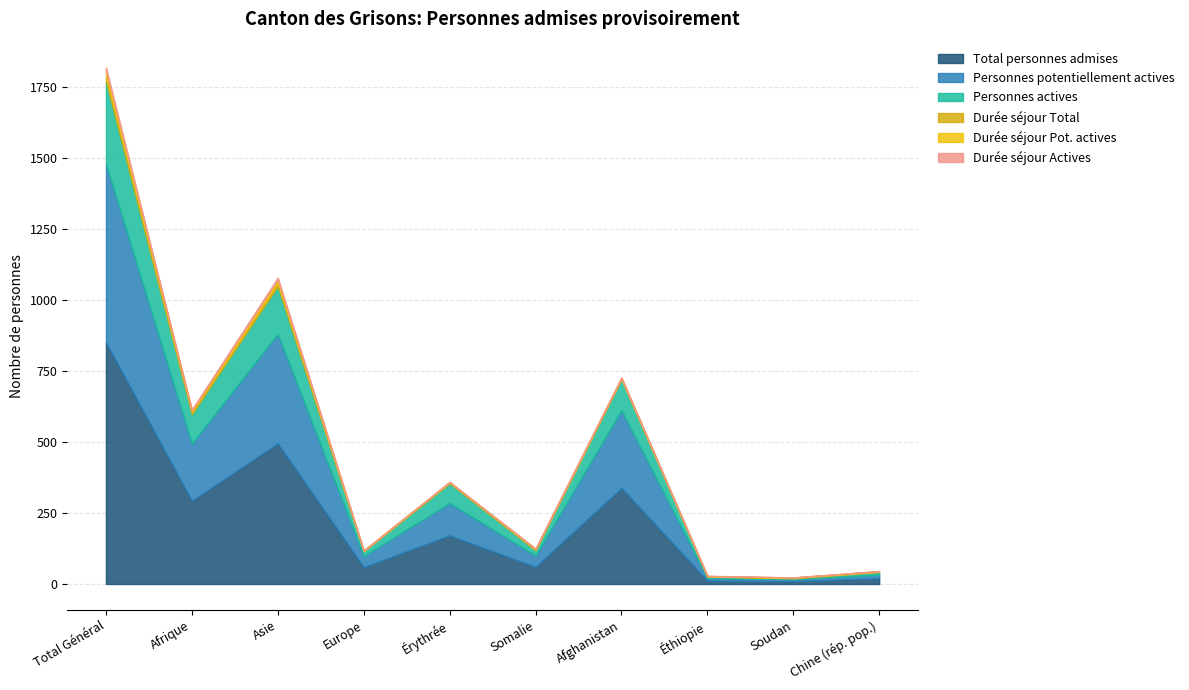

Which label corresponds to the largest value in the chart?

Total Général